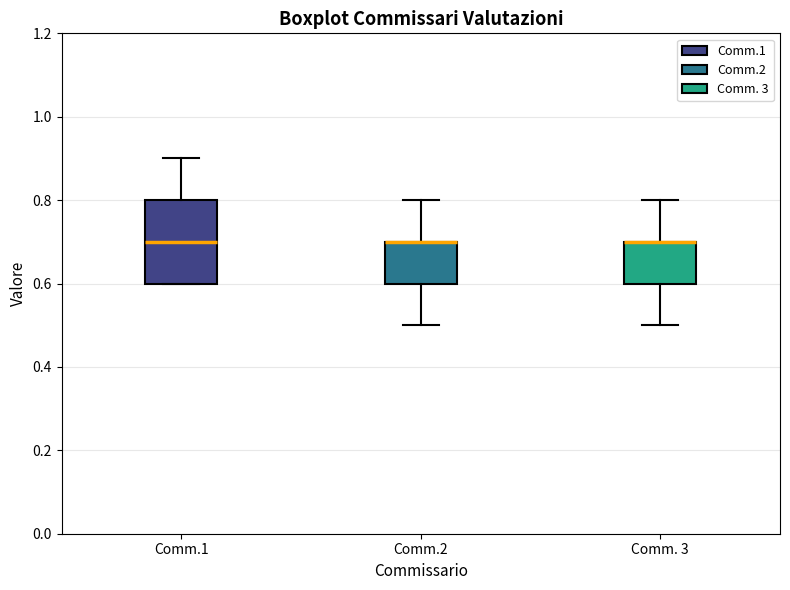

Where is the upper edge of the box for Comm. 3 on the y-axis? The values are not printed on the chart, so give them approximately, as read against the axis.

0.7